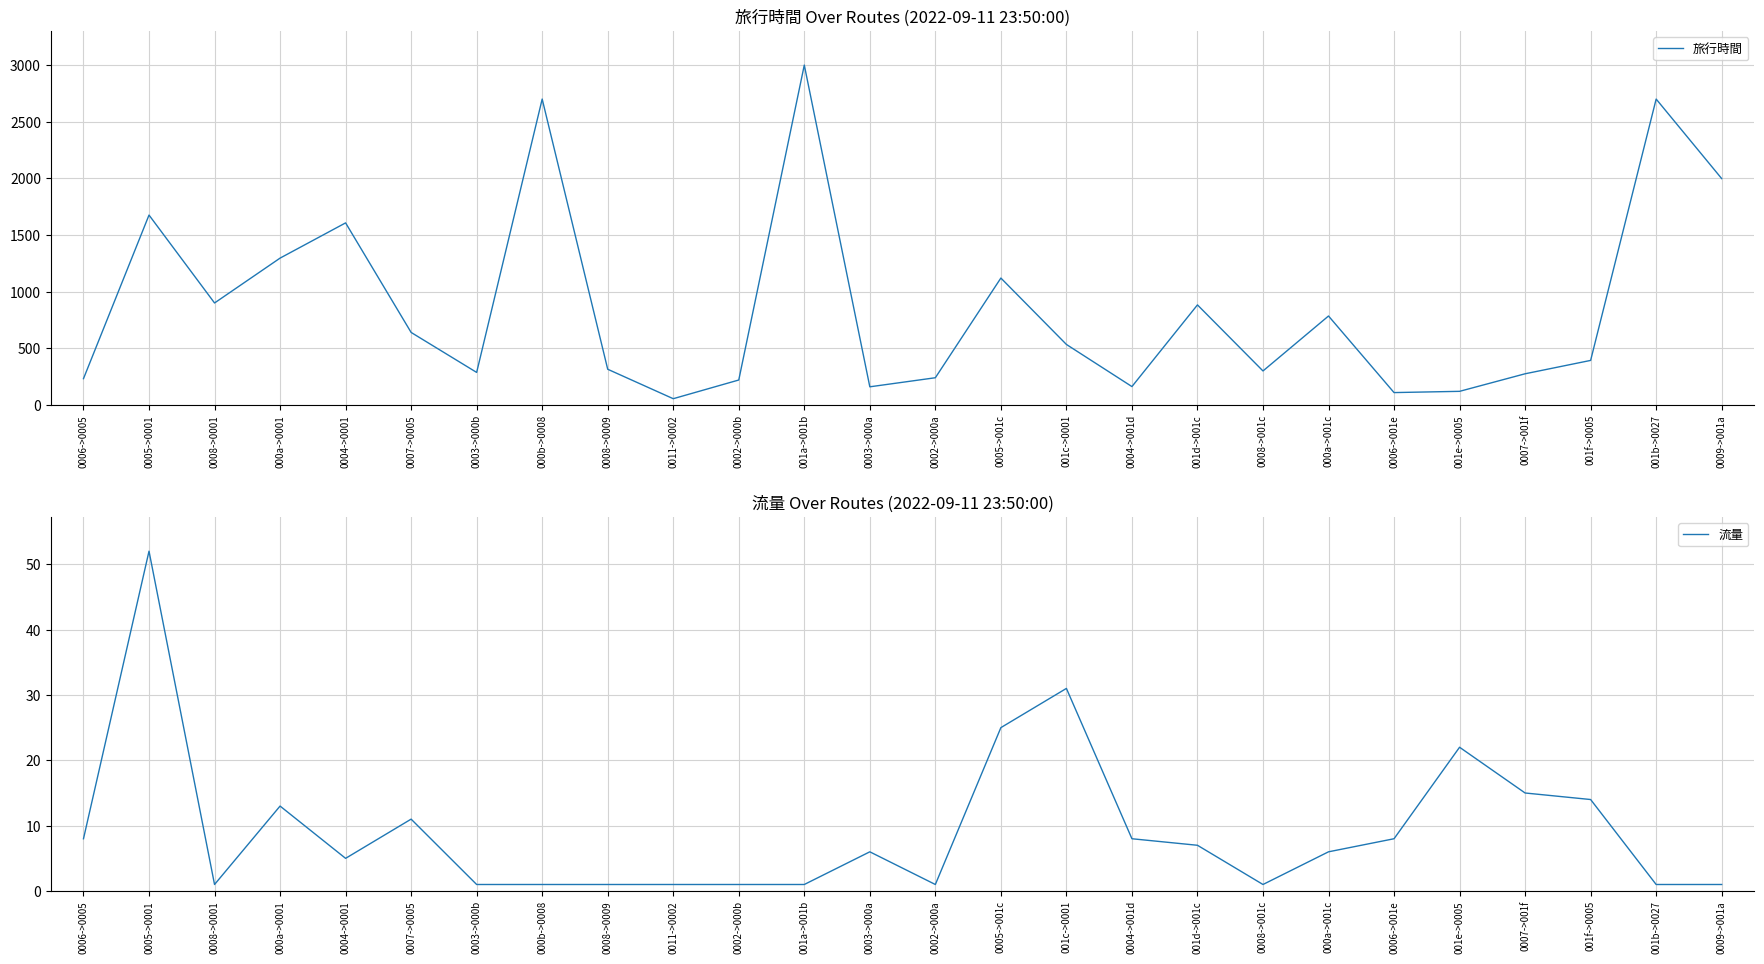

True or false: 流量 has a value of 0 at 0008->0001.

False